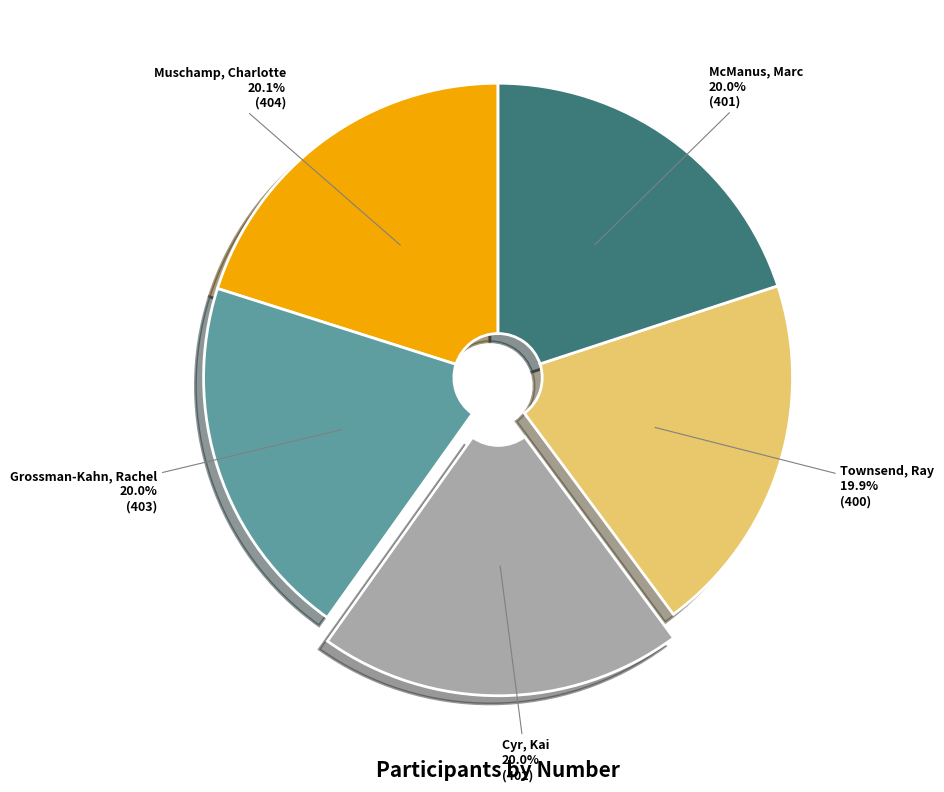

Is there a majority slice in this chart?

No